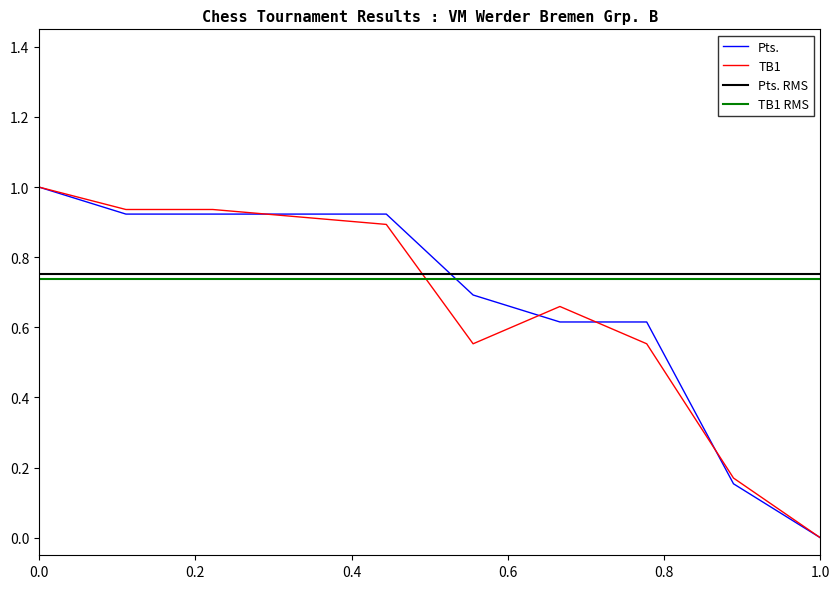

What is the maximum value for TB1?

1.0